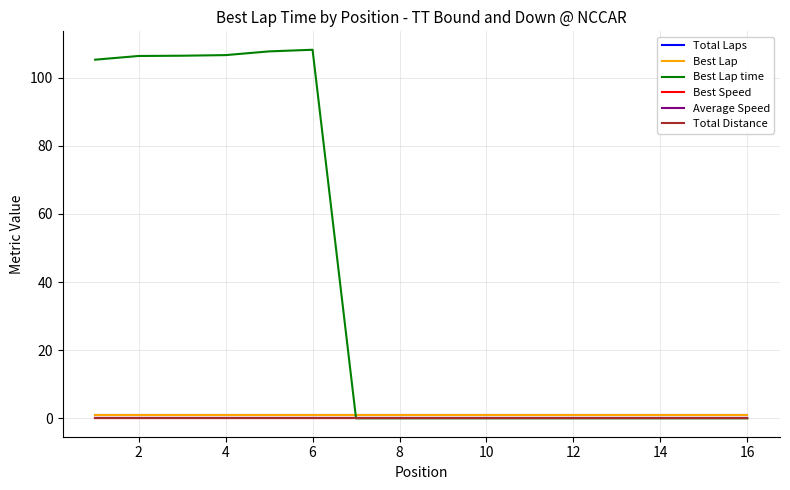

At how many categories does at least one series exceed 85?

6